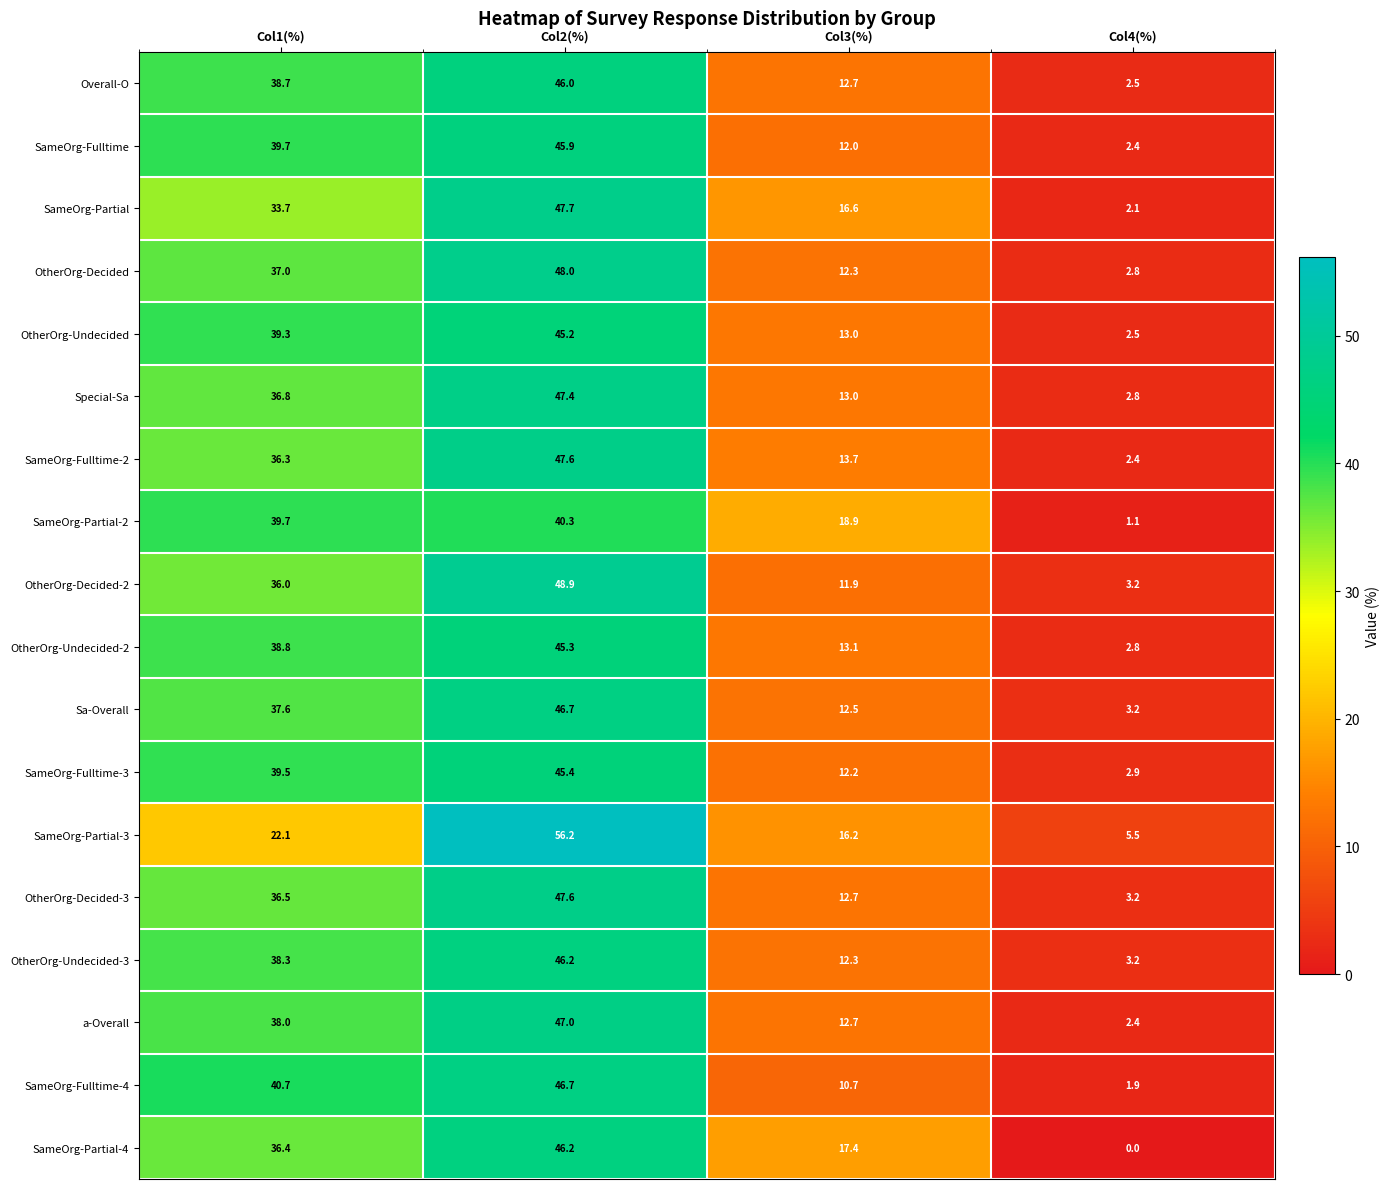

Rank the categories by SameOrg-Fulltime value from highest to lowest.

Col2(%), Col1(%), Col3(%), Col4(%)